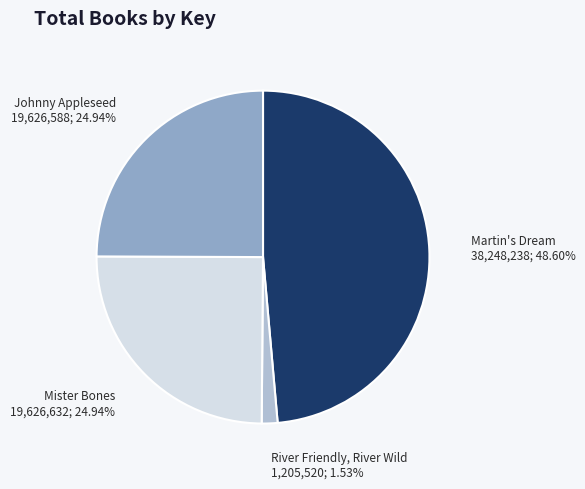

Does any single category account for the majority?

No